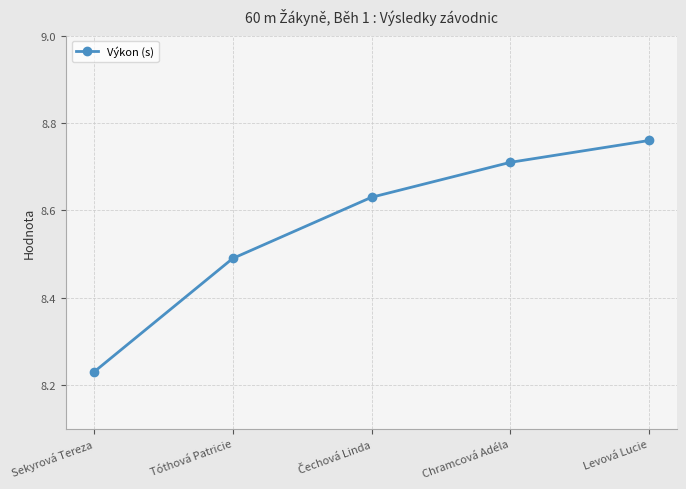

Which label corresponds to the smallest value in the chart?

Sekyrová Tereza